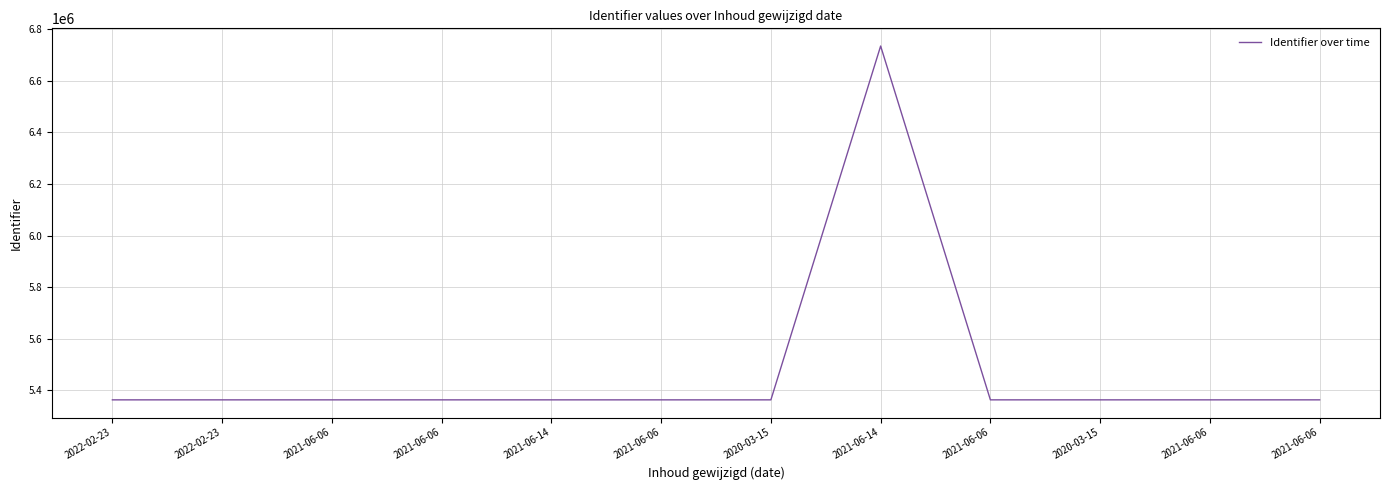

What is the minimum value shown in the chart?

5362333